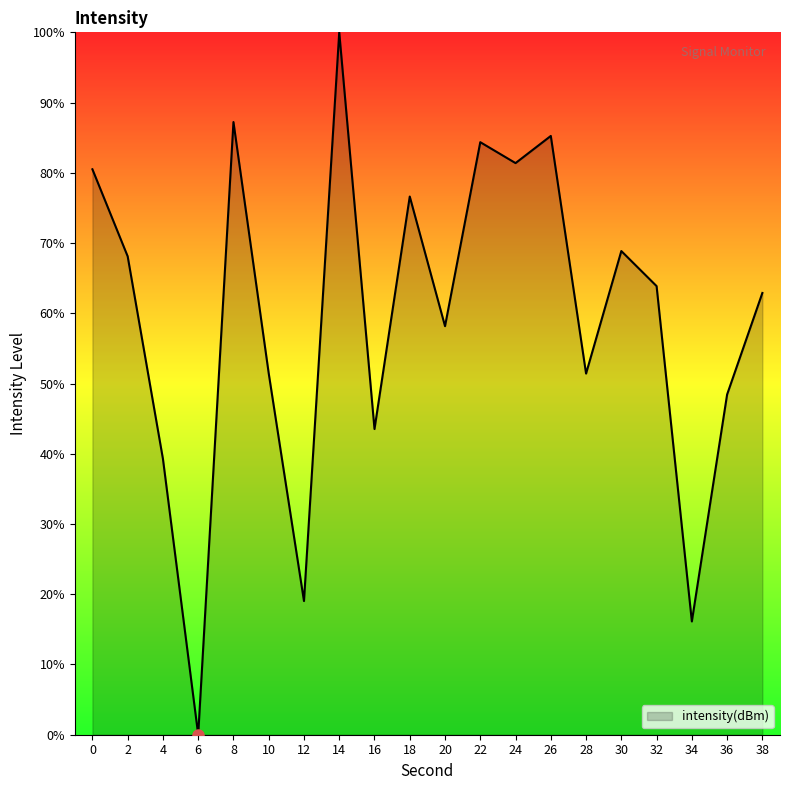

How many lines are shown in the chart?

1